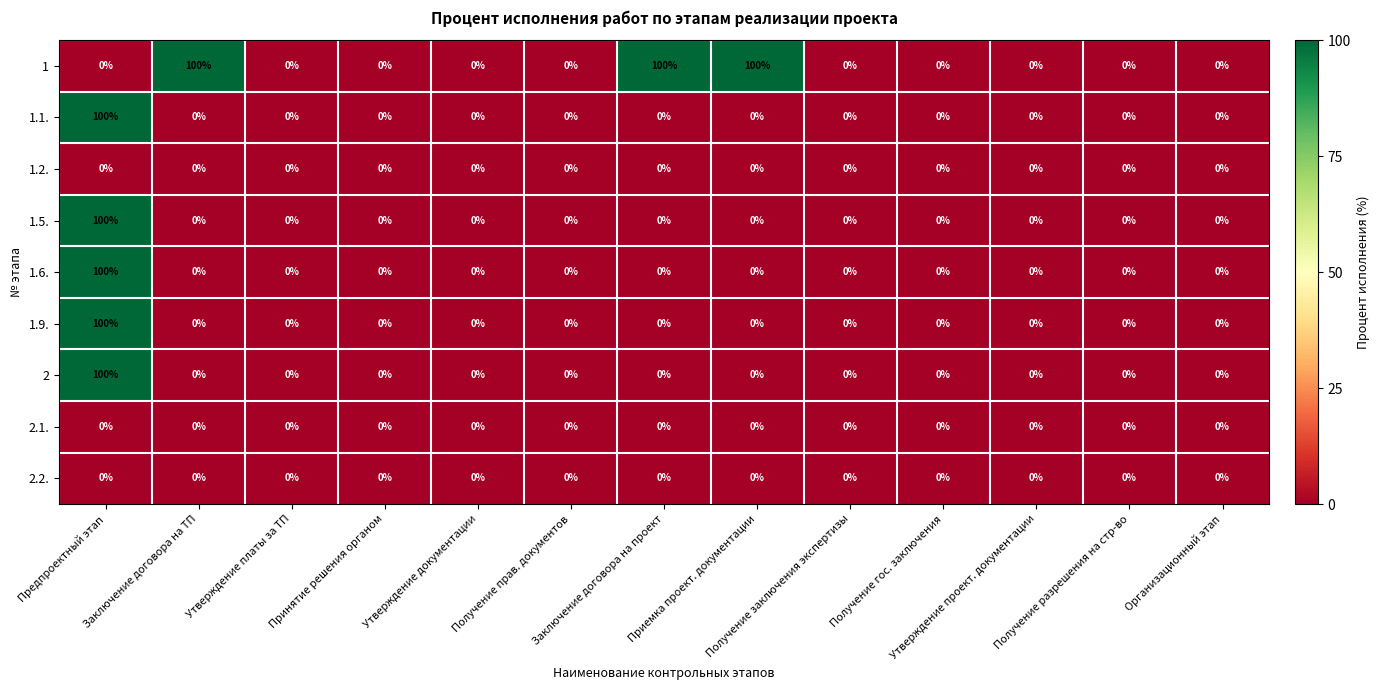

What is the sum of all 1.6. values?

100